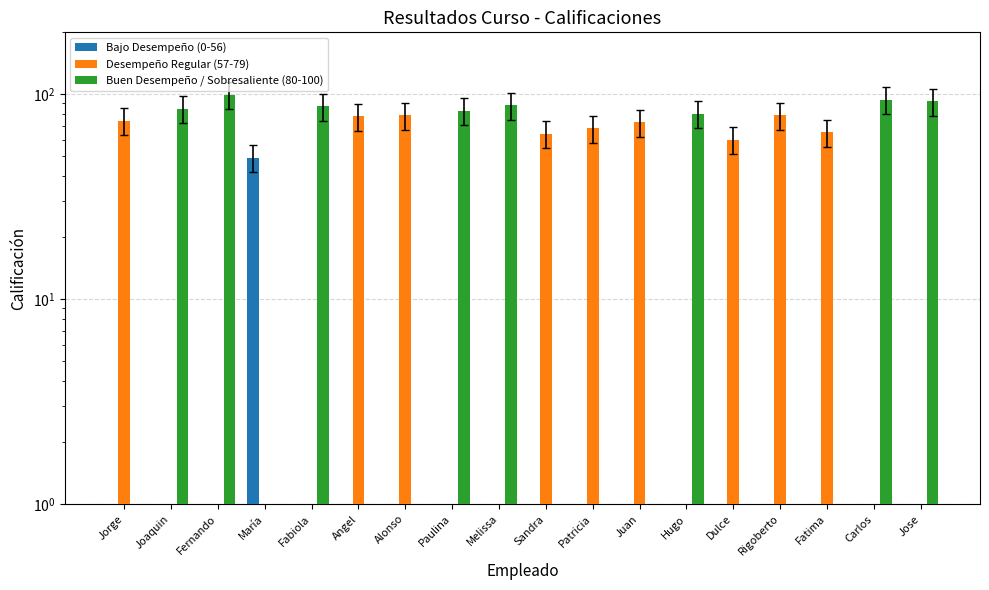

How many bars are there in total?

54